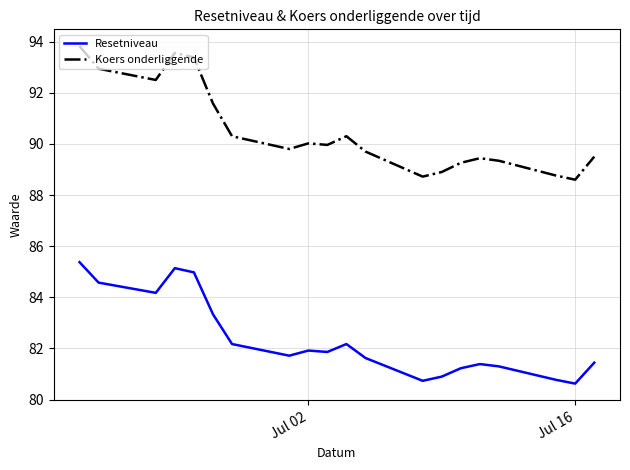

How many values in the Resetniveau series are below 81?

4